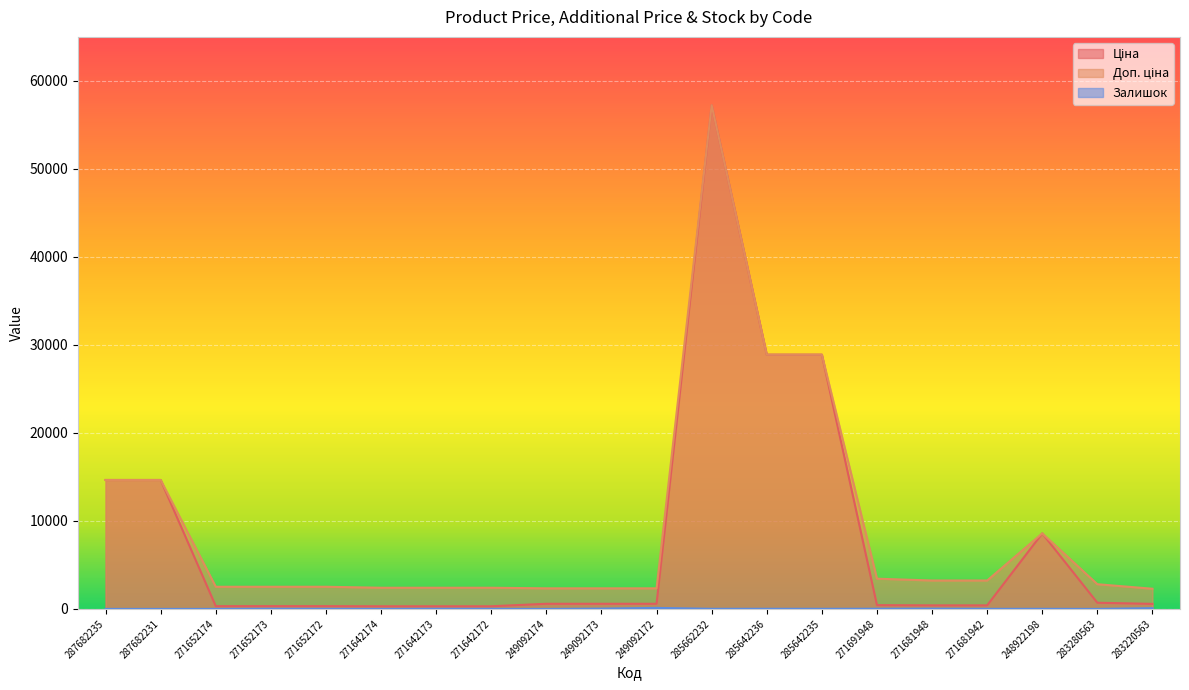

True or false: Доп. ціна and Ціна cross at least once.

False